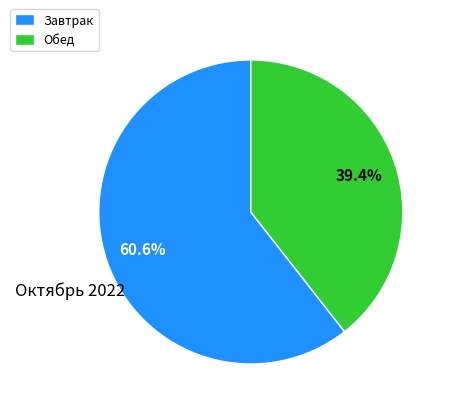

What is the smallest slice in the pie chart?

Обед